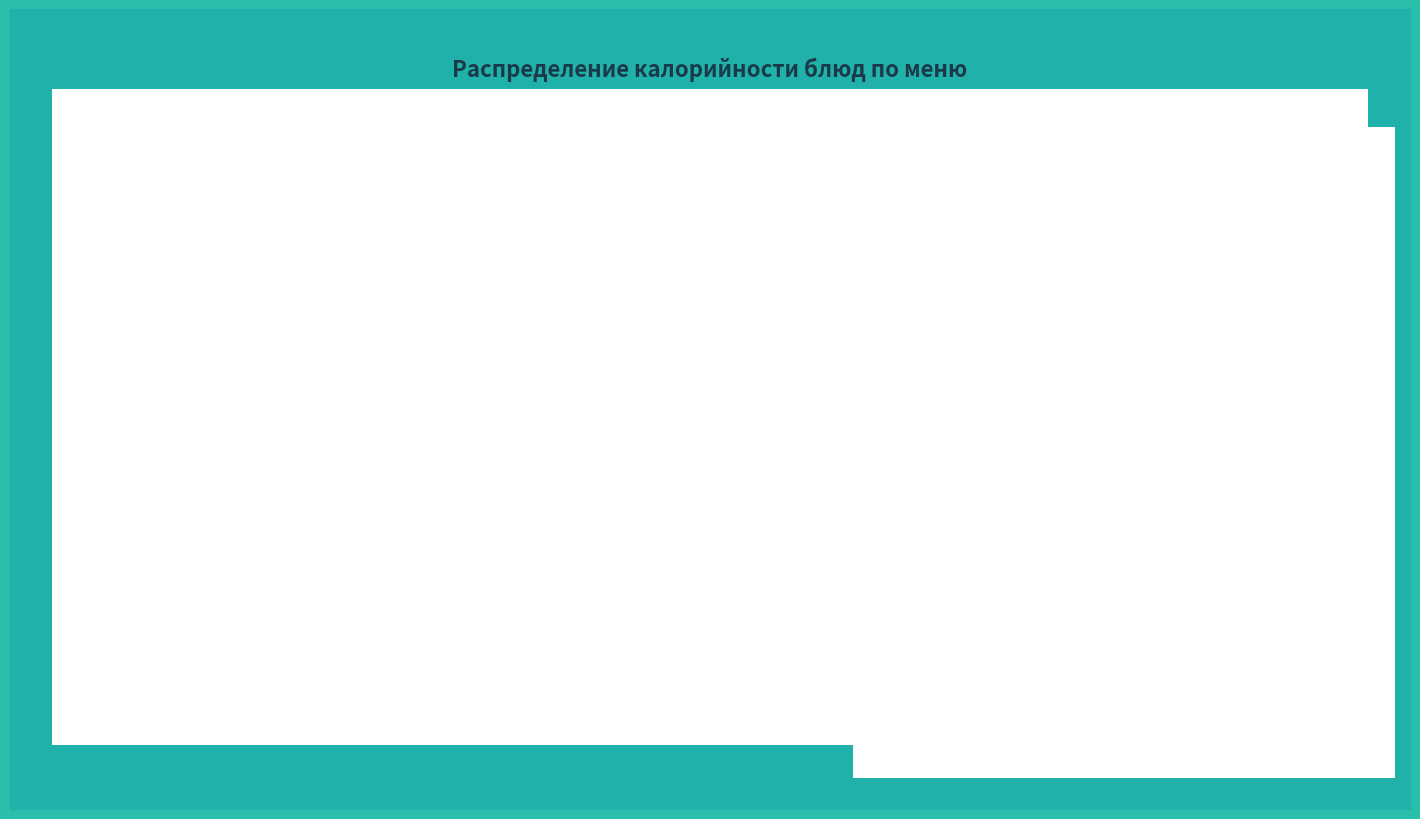

Count the number of slices in the pie.

14